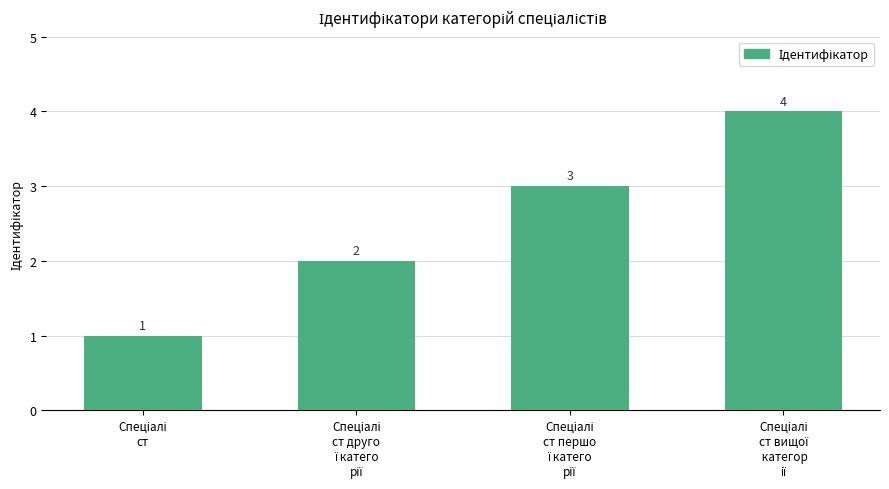

What is the sum of all values?

10